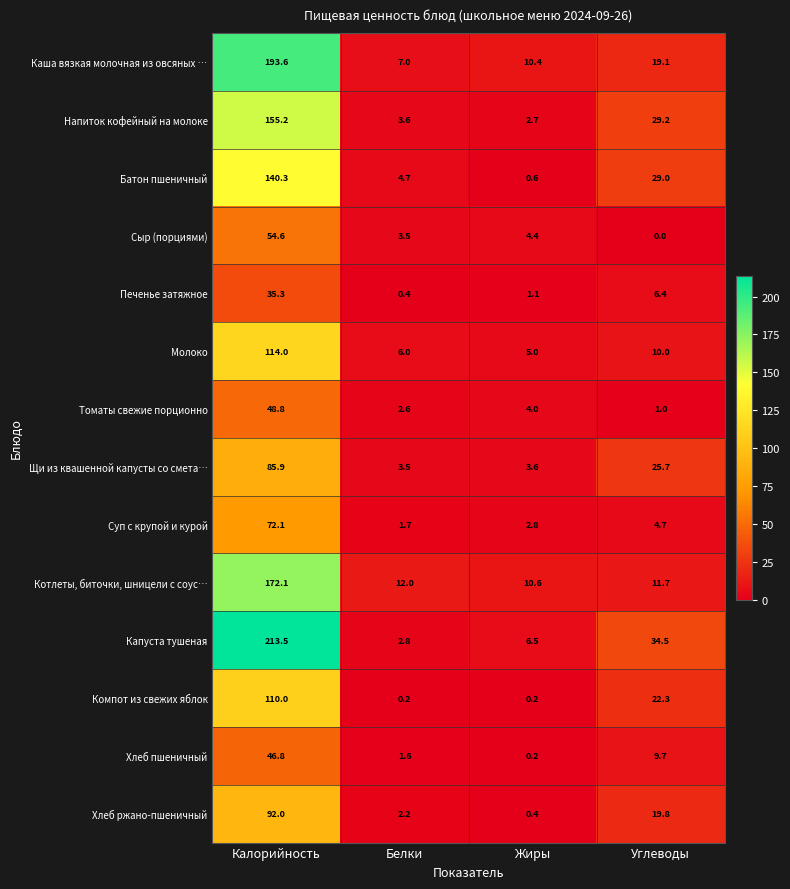

The value of Хлеб ржано-пшеничный at Белки is 3.9. True or false?

False